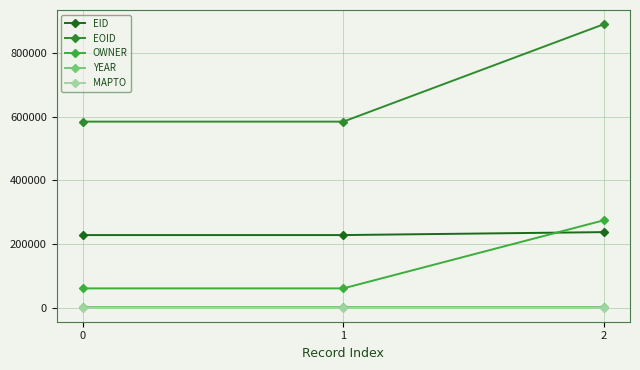

Which series has the largest range (max minus min)?

EOID